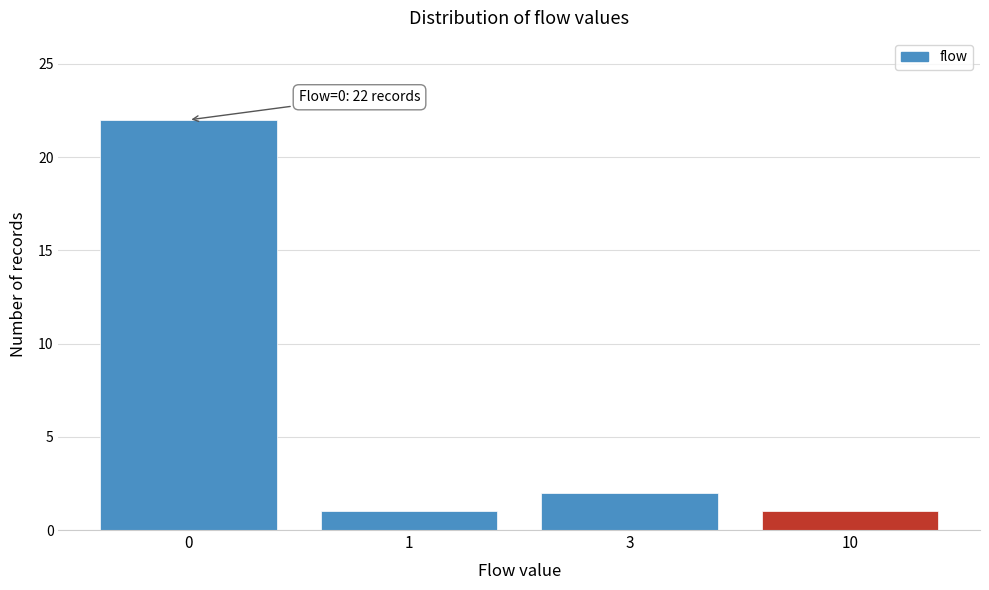

Reading left to right, what are all the values shown in this chart?

22	1	2	1